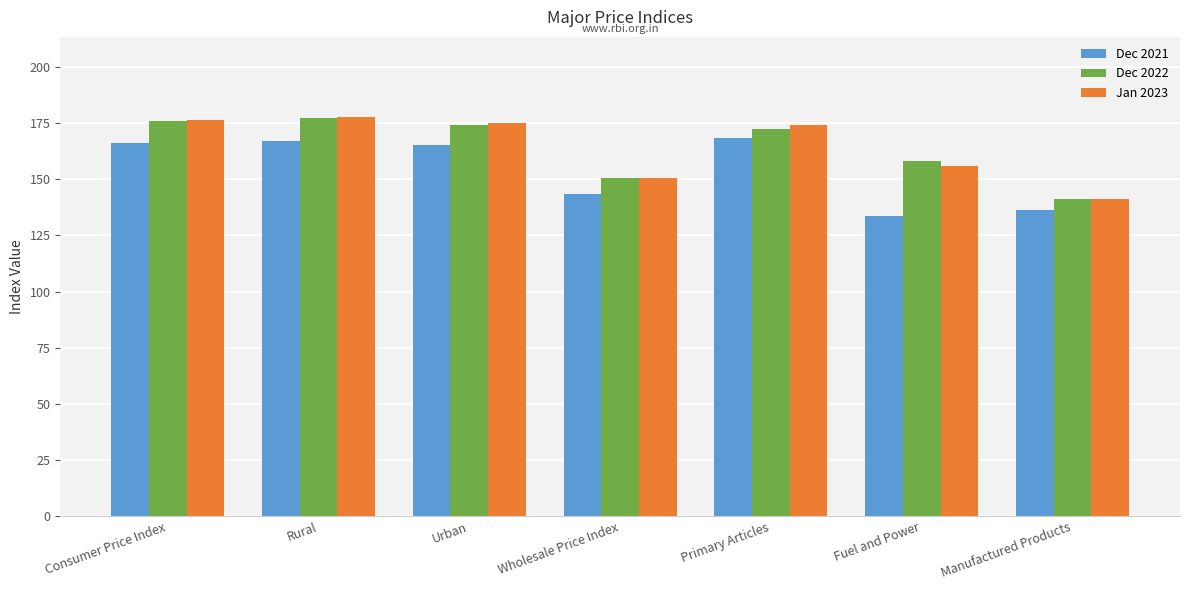

What is the minimum value shown in the chart?

133.8